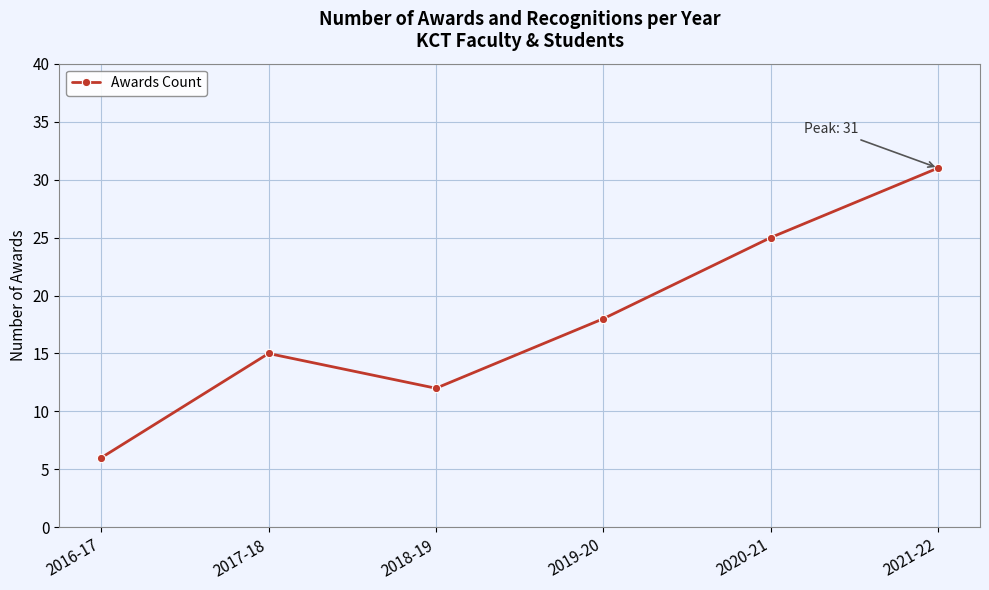

True or false: the data shows 6 at 2016-17.

True